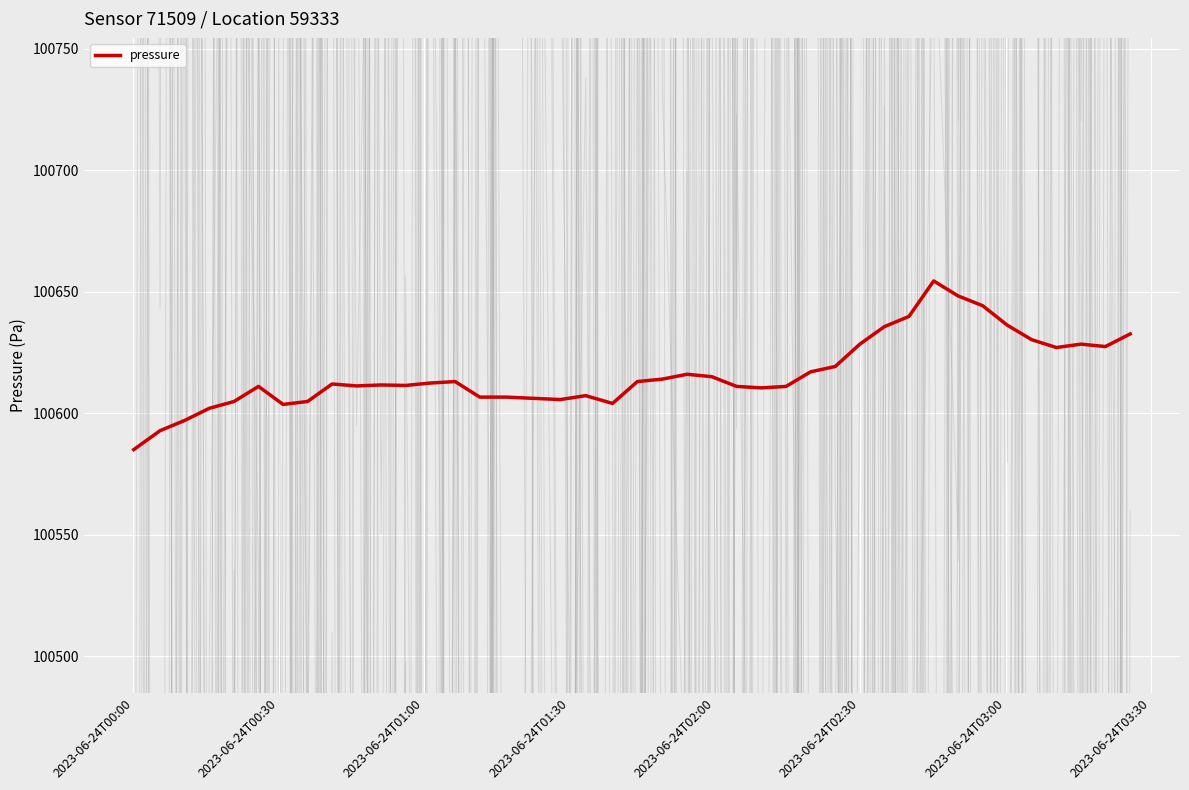

What is the highest value of the pressure series?

100654.4